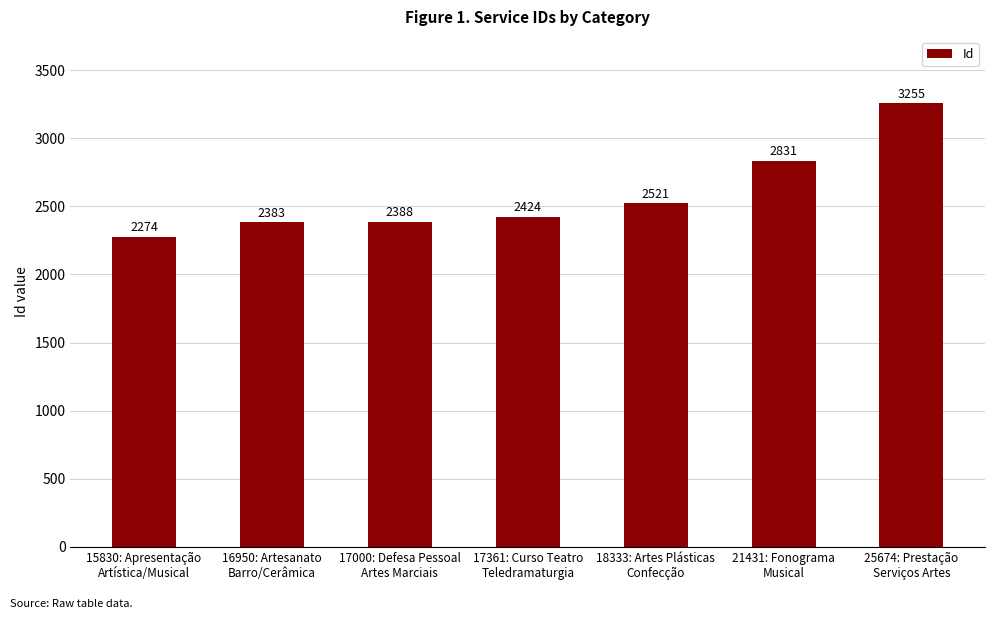

Reading left to right, list all the values displayed in this chart.

15830: Apresentação
Artística/Musical=2274	16950: Artesanato
Barro/Cerâmica=2383	17000: Defesa Pessoal
Artes Marciais=2388	17361: Curso Teatro
Teledramaturgia=2424	18333: Artes Plásticas
Confecção=2521	21431: Fonograma
Musical=2831	25674: Prestação
Serviços Artes=3255